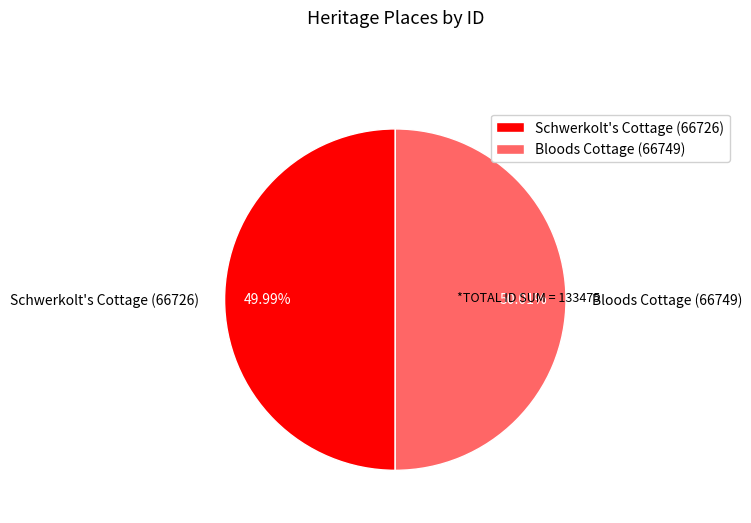

Combined, do Schwerkolt's Cottage and Bloods Cottage account for over 50%?

Yes